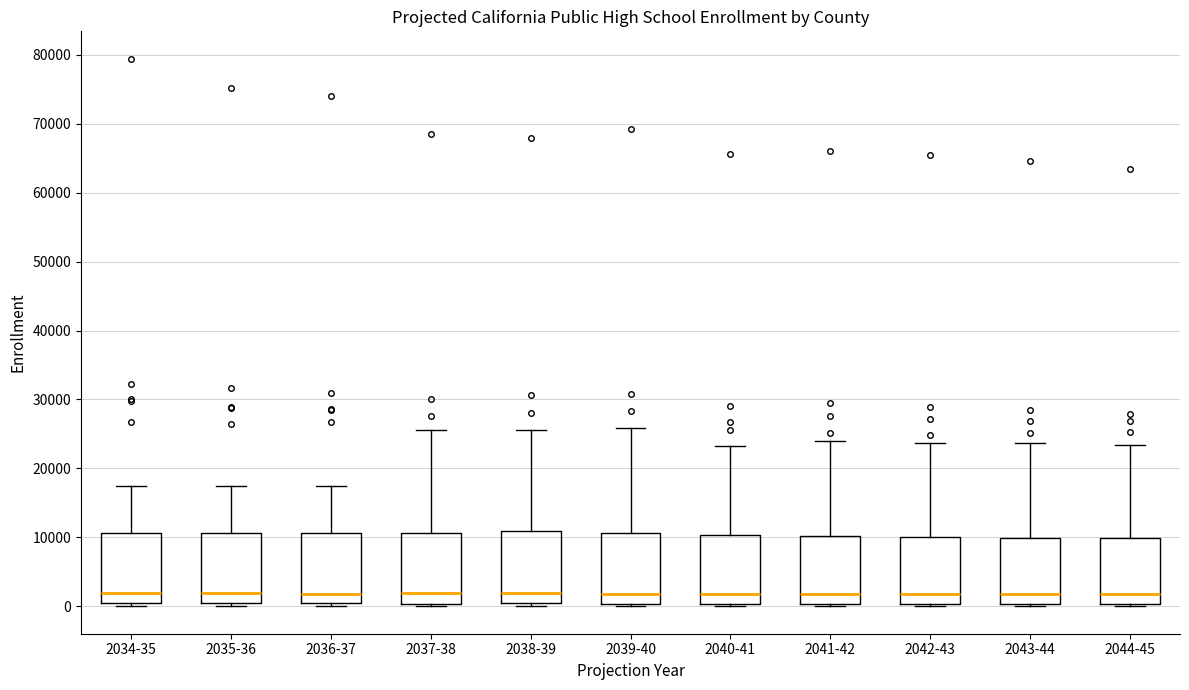

Reading left to right, read every box against the y-axis: the position of its median line, the range the box covers, and the ends of its whiskers. The values are not printed on the chart, so give them approximately, as read against the axis.

2034-35: median 2000, box 0 to 11000, whiskers 0 (just below the box's lower edge) to 17000
2035-36: median 2000, box 0 to 11000, whiskers 0 (just below the box's lower edge) to 17000
2036-37: median 2000, box 0 to 11000, whiskers 0 (just below the box's lower edge) to 17000
2037-38: median 2000, box 0 to 11000, whiskers 0 (just below the box's lower edge) to 26000
2038-39: median 2000, box 0 to 11000, whiskers 0 (just below the box's lower edge) to 26000
2039-40: median 2000, box 0 to 11000, whiskers 0 (just below the box's lower edge) to 26000
2040-41: median 2000, box 0 to 10000, whiskers 0 (just below the box's lower edge) to 23000
2041-42: median 2000, box 0 to 10000, whiskers 0 (just below the box's lower edge) to 24000
2042-43: median 2000, box 0 to 10000, whiskers 0 (just below the box's lower edge) to 24000
2043-44: median 2000, box 0 to 10000, whiskers 0 (just below the box's lower edge) to 24000
2044-45: median 2000, box 0 to 10000, whiskers 0 (just below the box's lower edge) to 23000